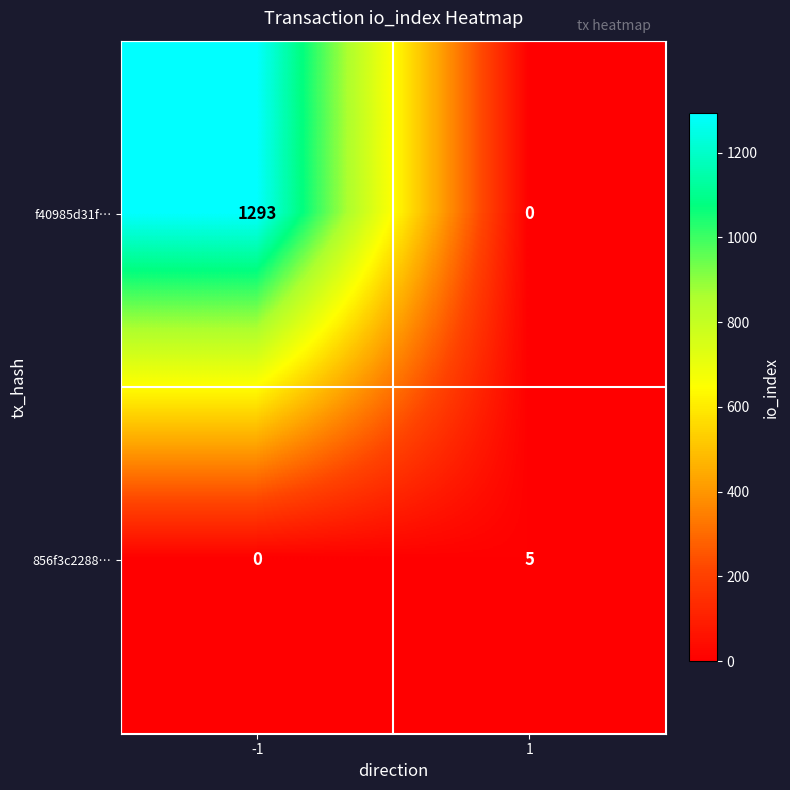

Rank the series by their maximum value, from lowest to highest.

856f3c2288…, f40985d31f…